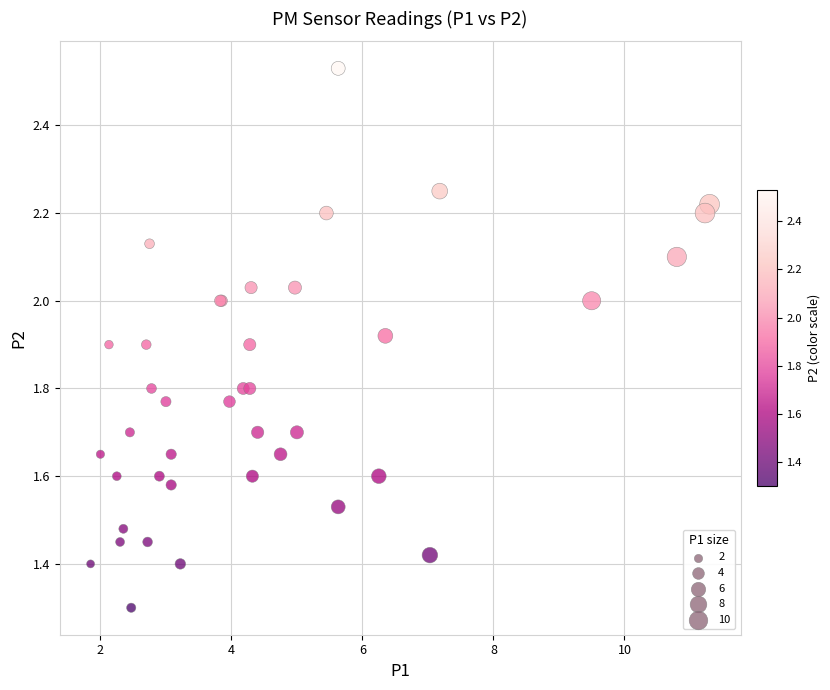

What Y value in the scatter plot is closest to 1?

1.3